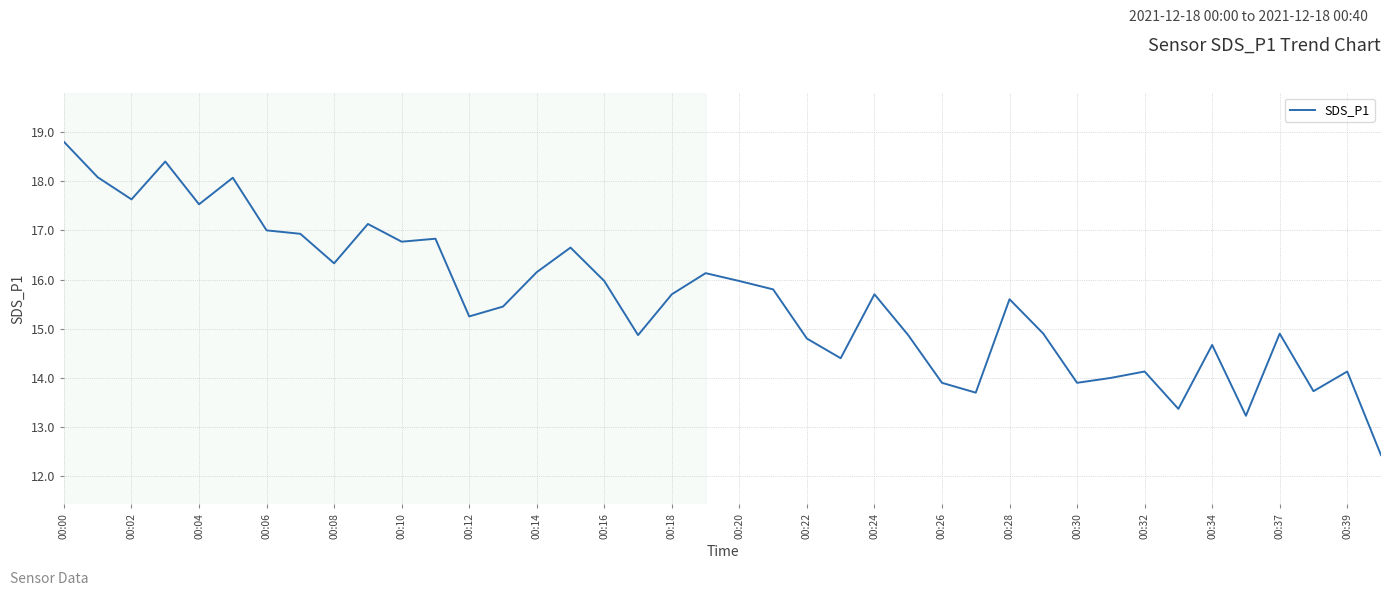

What is the smallest value displayed?

12.4